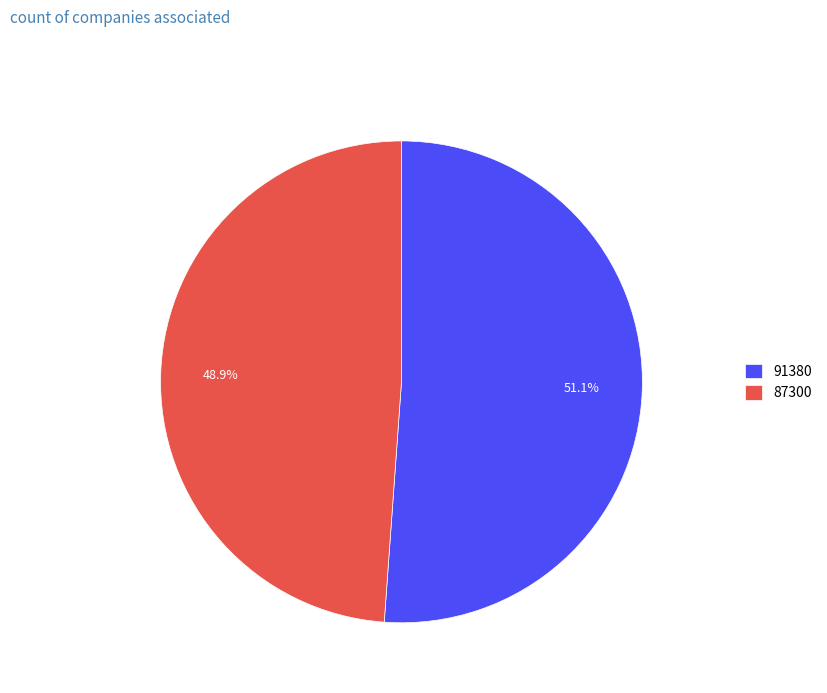

Is it true that 91380 is 40% of the pie?

False